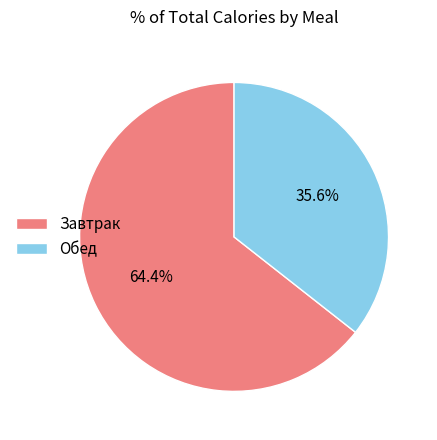

To the nearest percent, what percentage of the pie is Завтрак?

64%